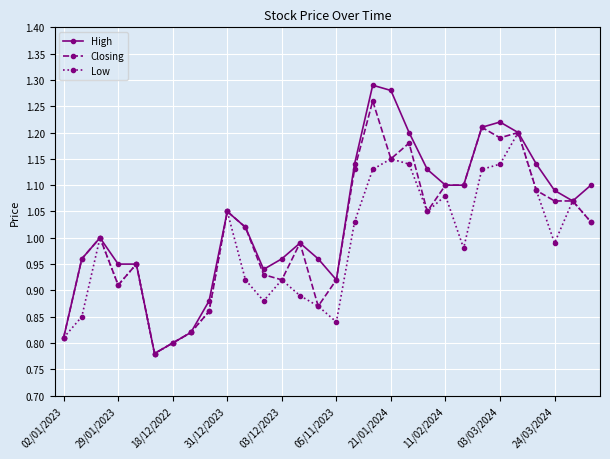

How many categories are shown in the chart?

30